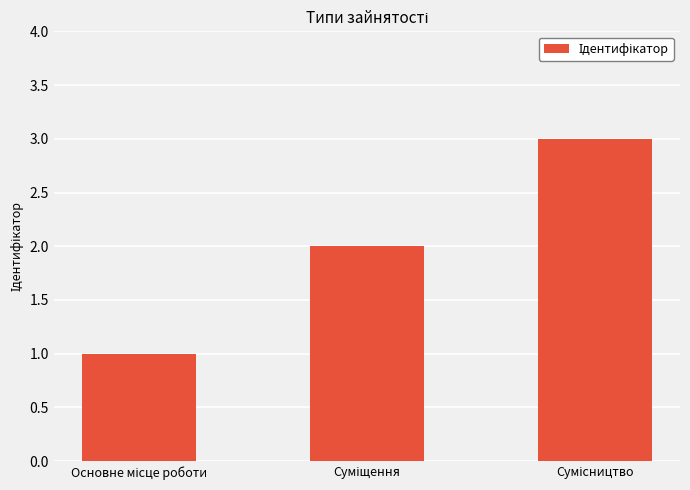

Count the number of categories in the chart.

3